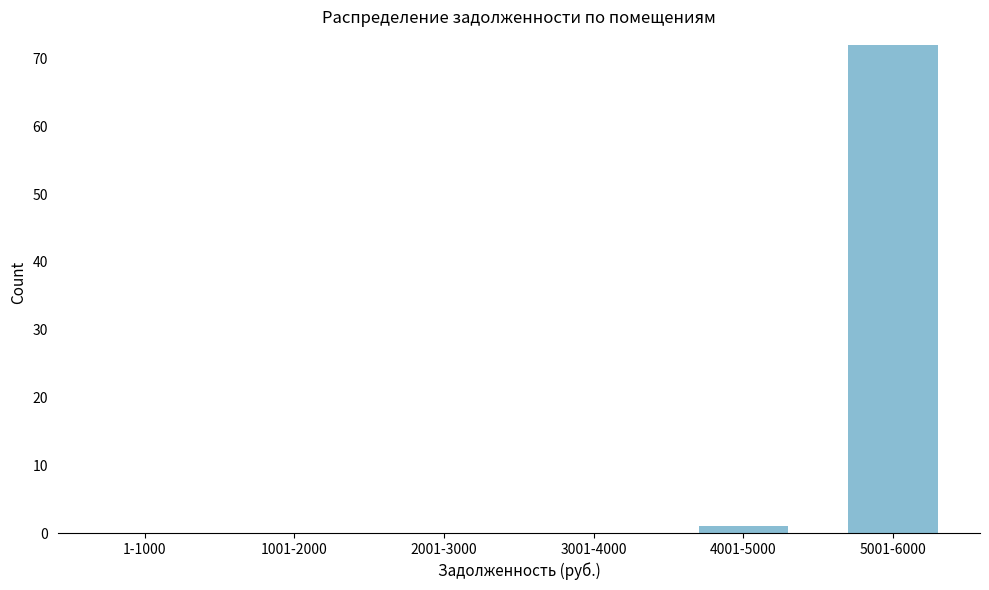

Reading left to right, list all the values displayed in this chart.

1-1000=0	1001-2000=0	2001-3000=0	3001-4000=0	4001-5000=1	5001-6000=72